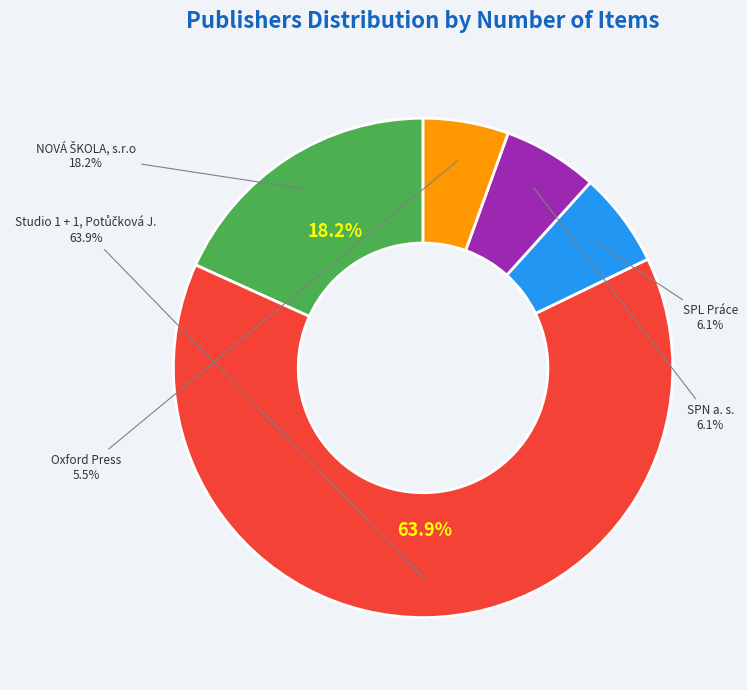

Does any single category account for the majority?

Yes